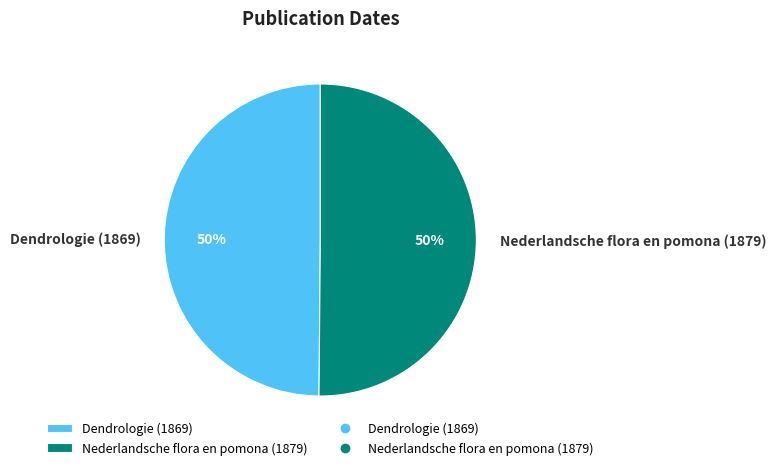

How many slices are in this pie chart?

2